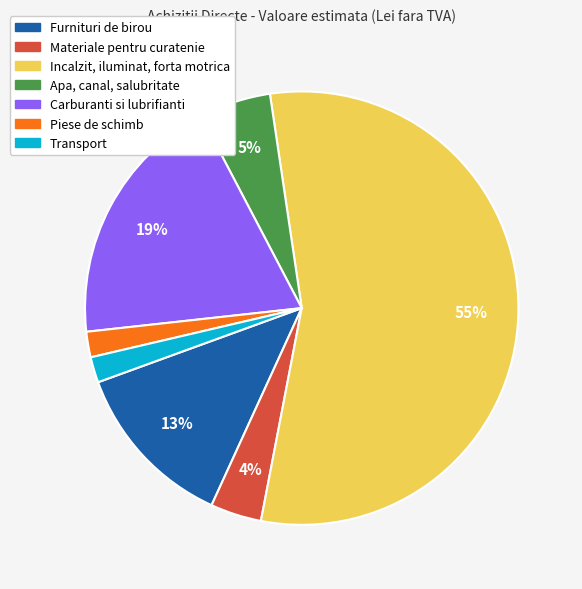

The Incalzit, iluminat, forta motrica slice represents 49% of the pie. True or false?

False